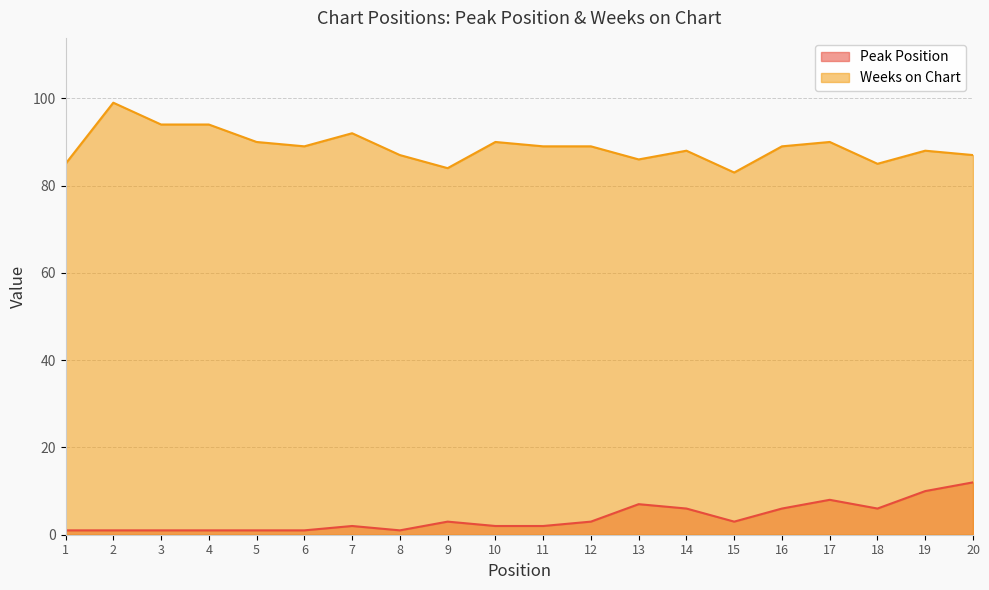

Reading left to right, extract all data points from this chart.

Peak Position: 1=1	2=1	3=1	4=1	5=1	6=1	7=2	8=1	9=3	10=2	11=2	12=3	13=7	14=6	15=3	16=6	17=8	18=6	19=10	20=12
Weeks on Chart: 1=85	2=99	3=94	4=94	5=90	6=89	7=92	8=87	9=84	10=90	11=89	12=89	13=86	14=88	15=83	16=89	17=90	18=85	19=88	20=87